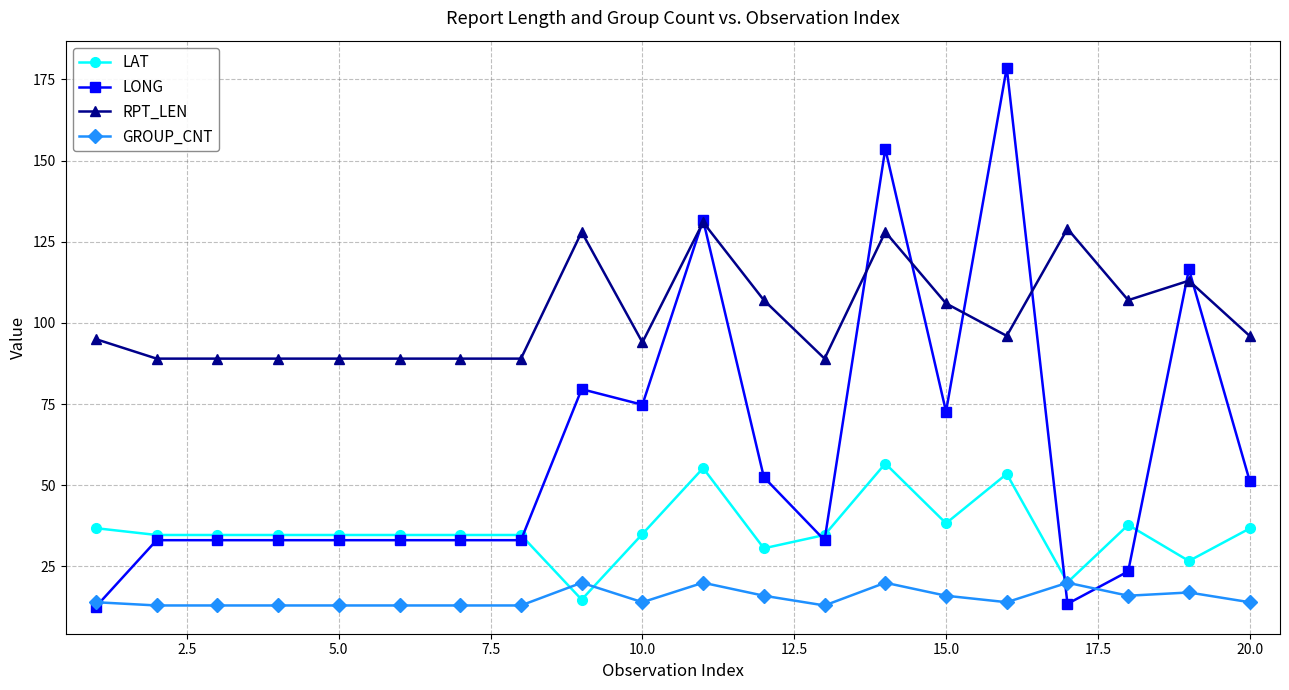

True or false: LONG has more than 0 interior local peaks.

True